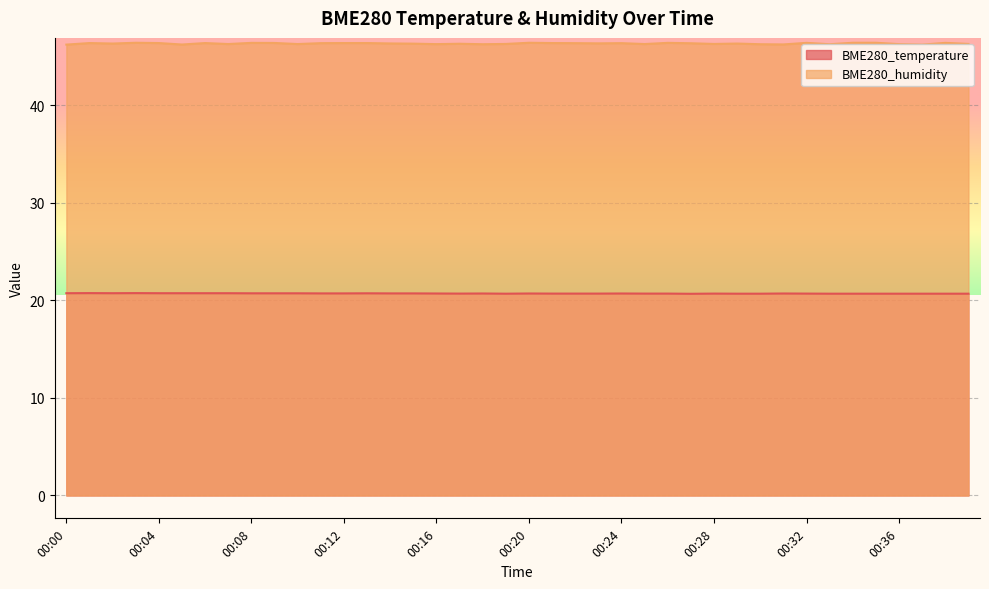

True or false: BME280_humidity has more than 1 points higher than both neighbors.

True